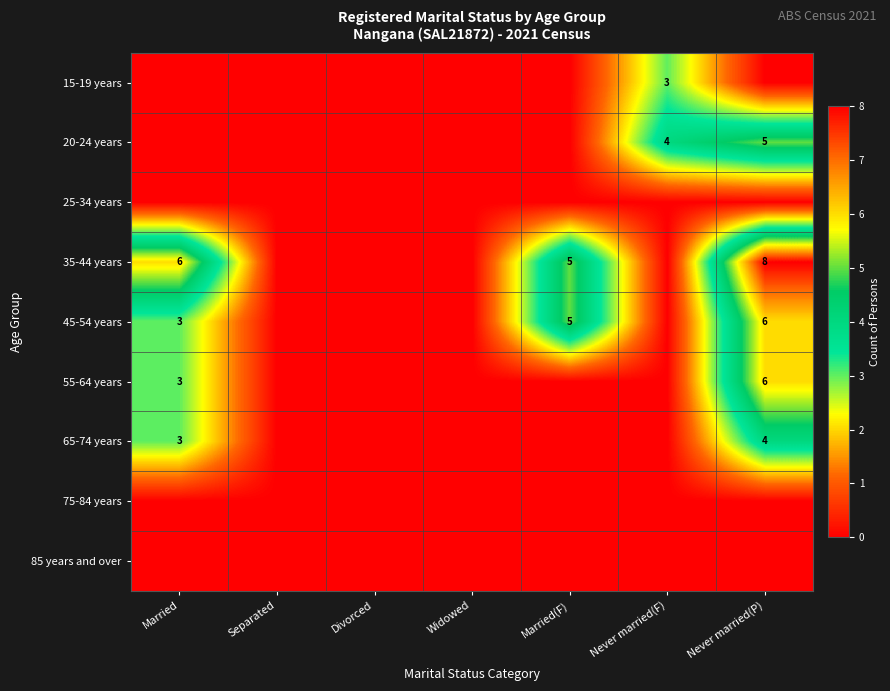

The value of 20-24 years at Never married(P) is 5. True or false?

True